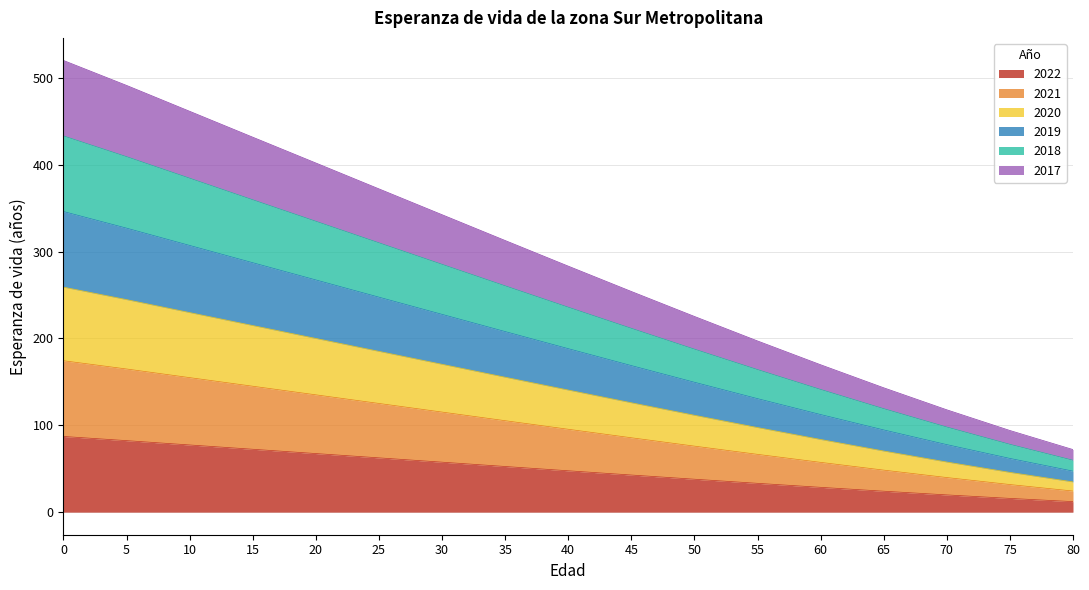

What is the lowest value of the 2022 series?

12.1